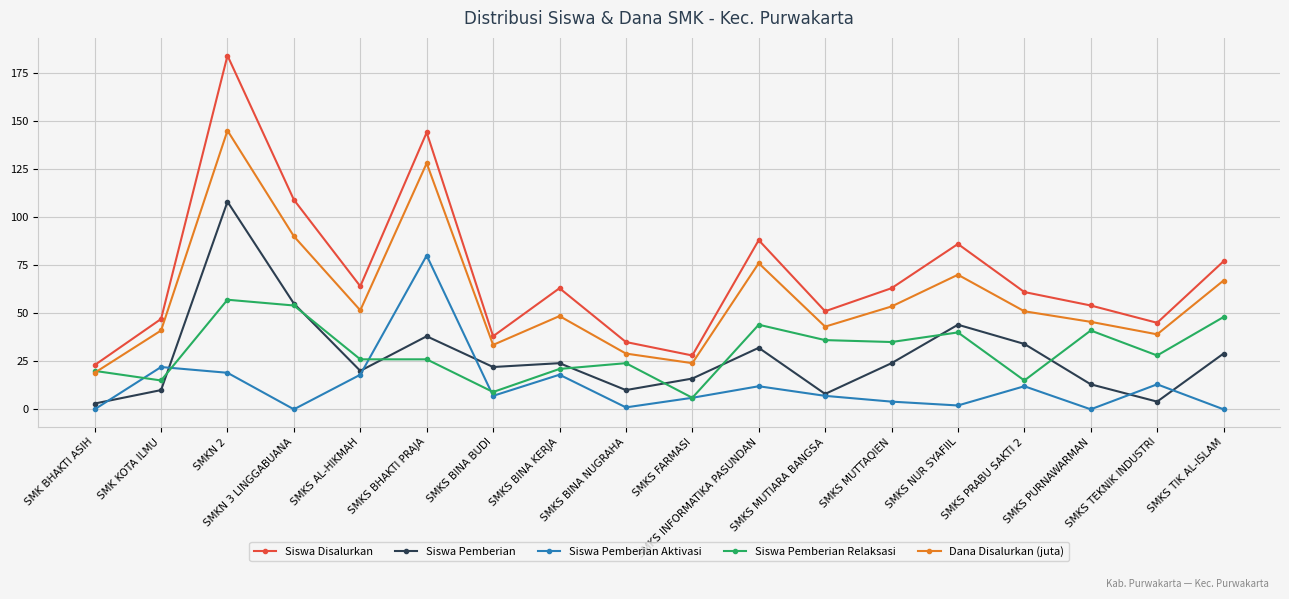

Rank the series at SMKS AL-HIKMAH from highest to lowest value.

Siswa Disalurkan, Dana Disalurkan (juta), Siswa Pemberian Relaksasi, Siswa Pemberian, Siswa Pemberian Aktivasi